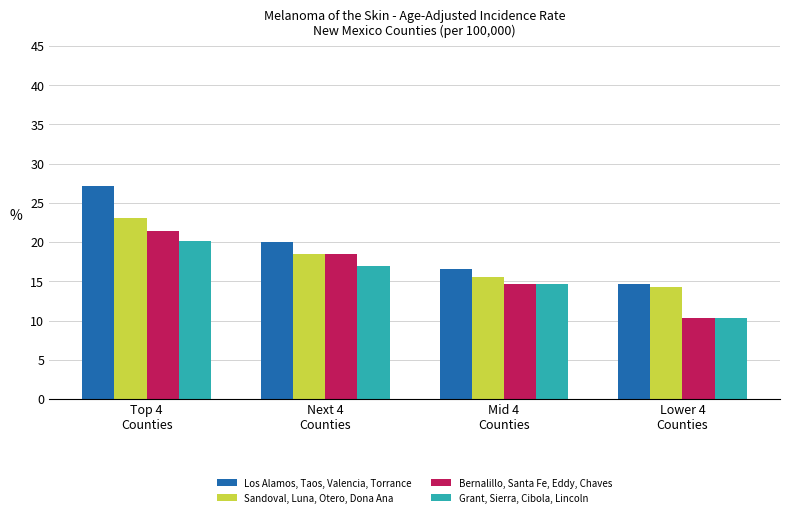

Is it true that Sandoval, Luna, Otero, Dona Ana equals 15.5 at Mid 4
Counties?

True